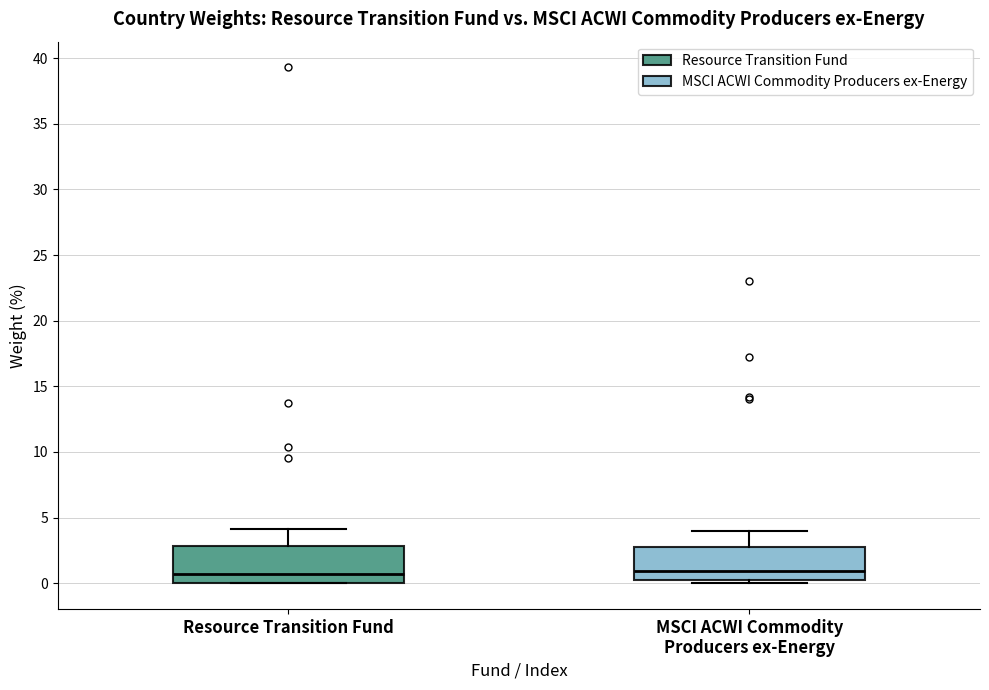

Reading left to right, transcribe this box plot: for each box, give where its median line is, the range the box spans, and where its two whiskers end, as read against the y-axis. The values are not printed on the chart, so give them approximately, as read against the axis.

Resource Transition Fund: median 0.5, box 0.0 to 3.0, whiskers 0.0 to 4.0
MSCI ACWI Commodity Producers ex-Energy: median 1.0, box 0.5 to 3.0, whiskers 0.0 to 4.0